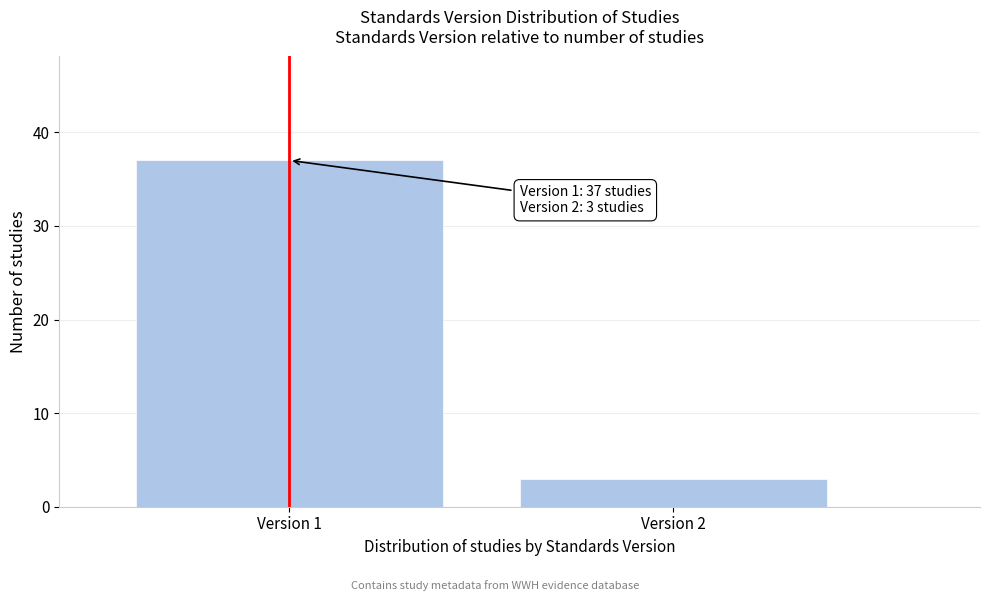

Reading left to right, list all the values displayed in this chart.

37	3